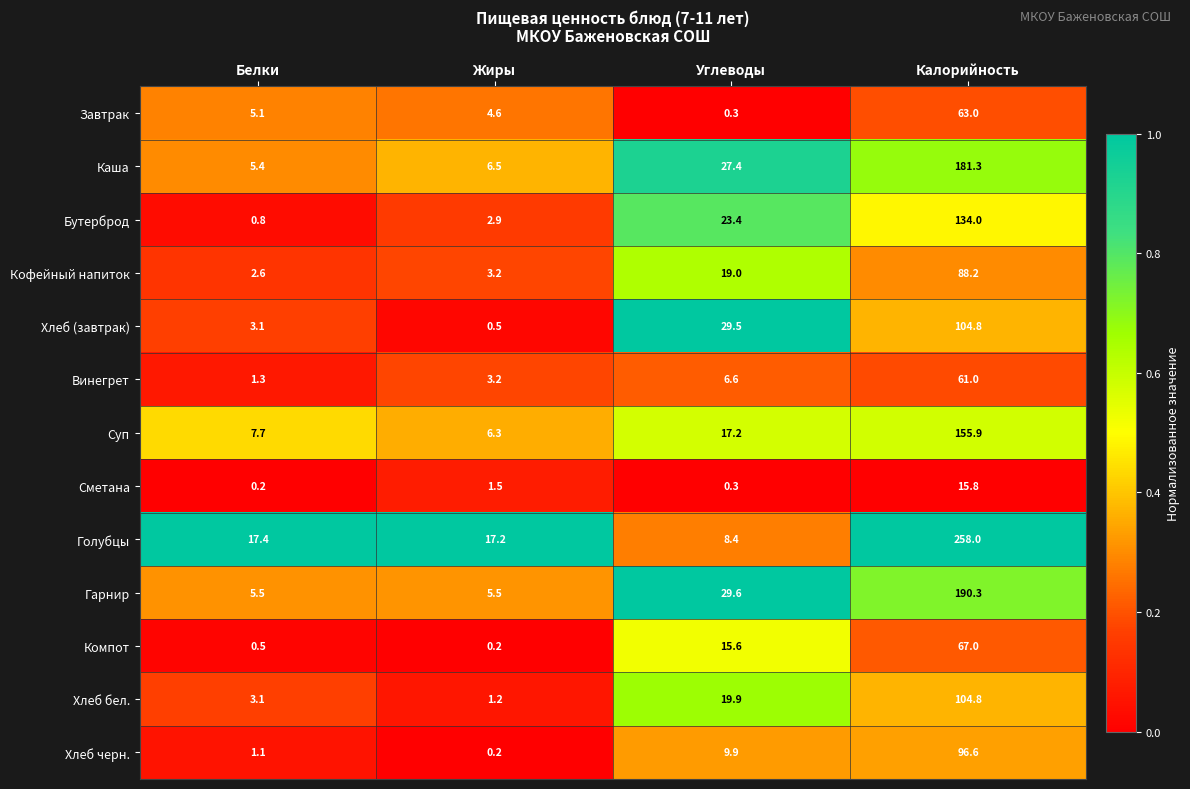

List the labels in order of Кофейный напиток value, smallest first.

Белки, Жиры, Углеводы, Калорийность